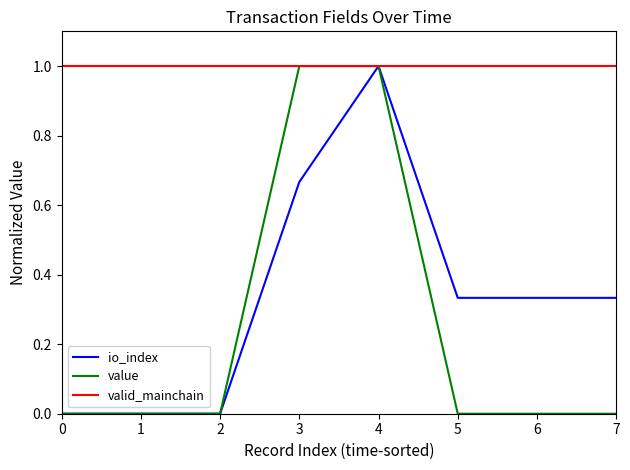

What is the highest value of the io_index series?

1.0